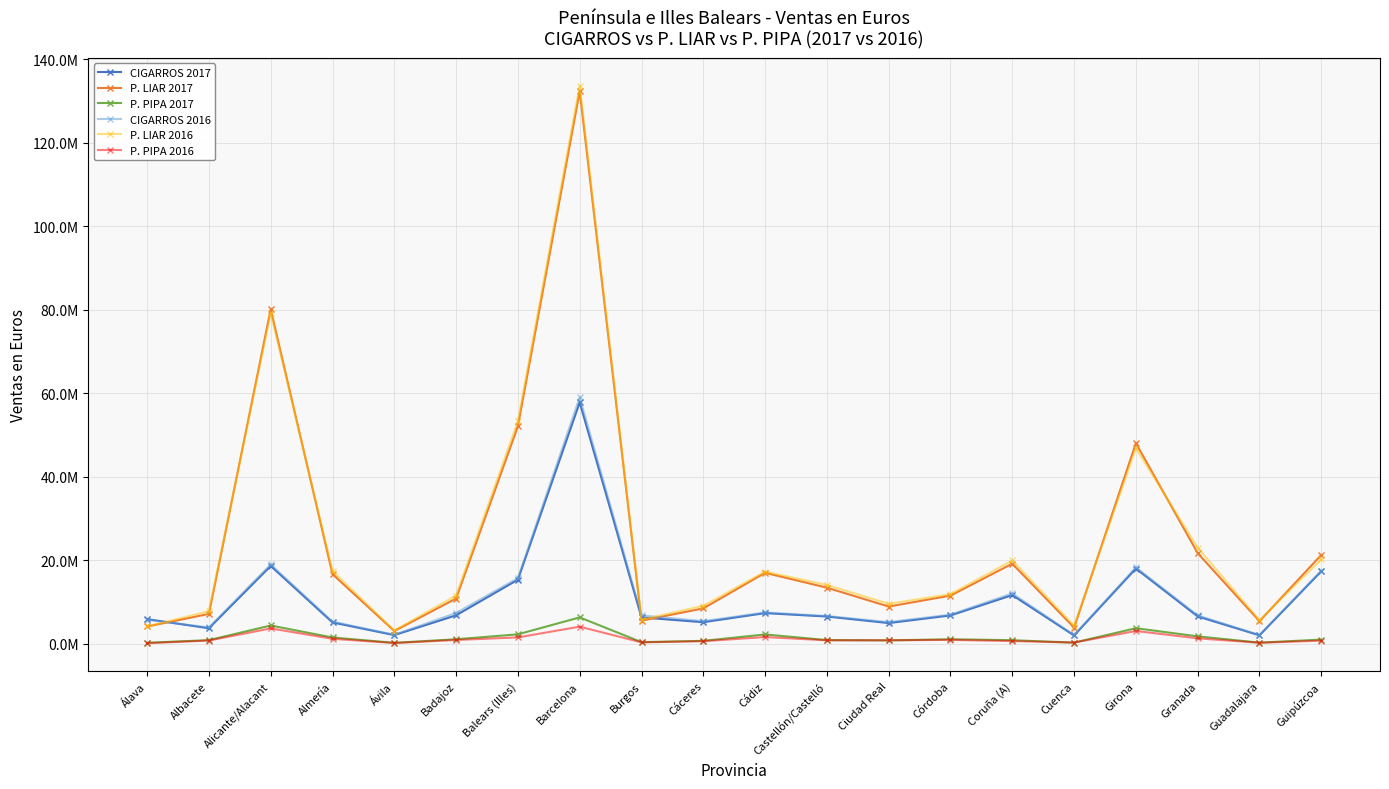

True or false: P. PIPA 2016 and CIGARROS 2016 intersect in this chart.

False